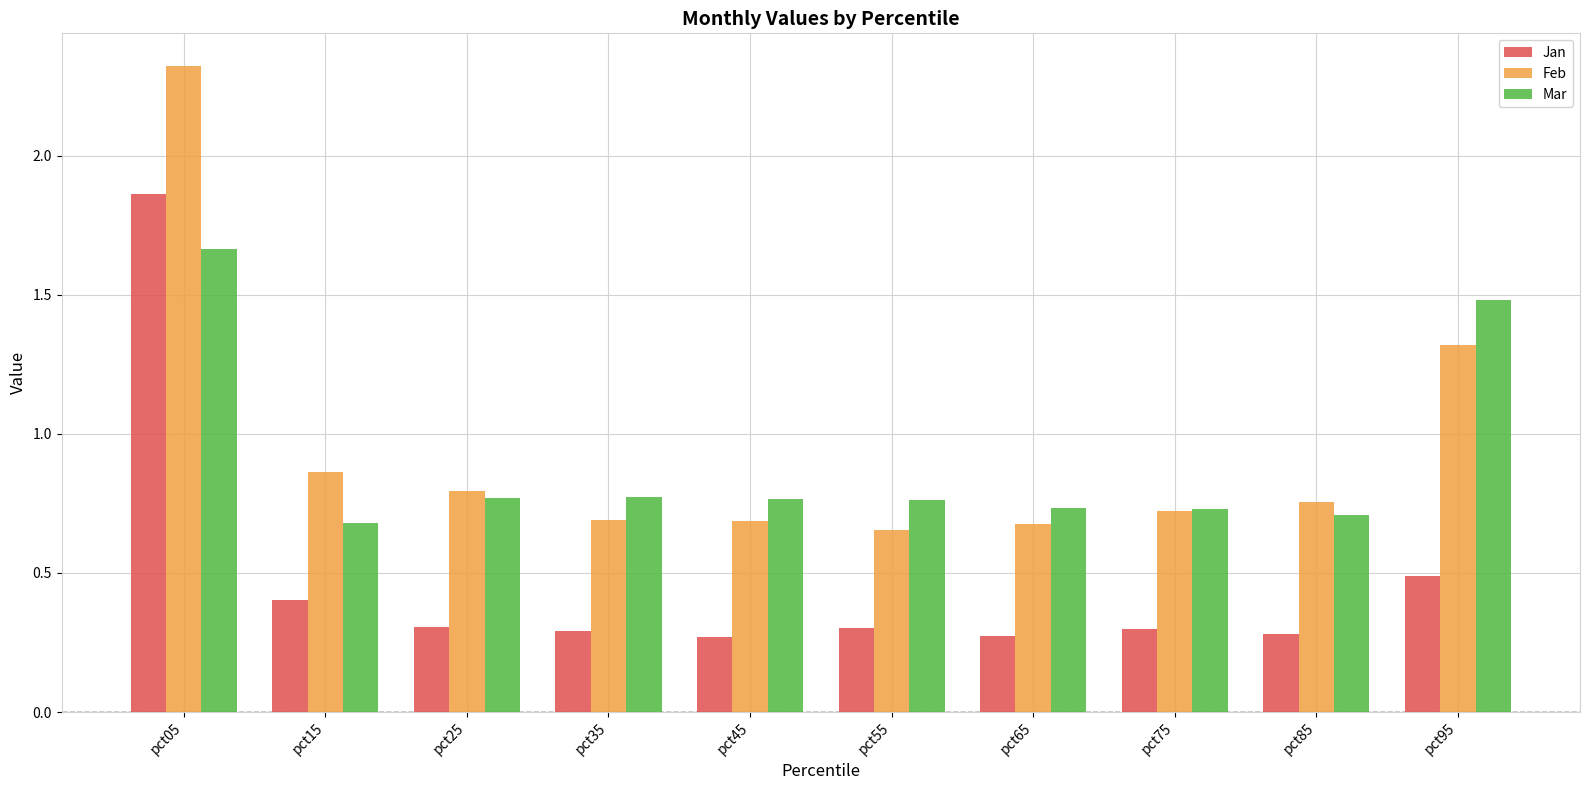

Is it true that Feb equals 3.9 at pct05?

False